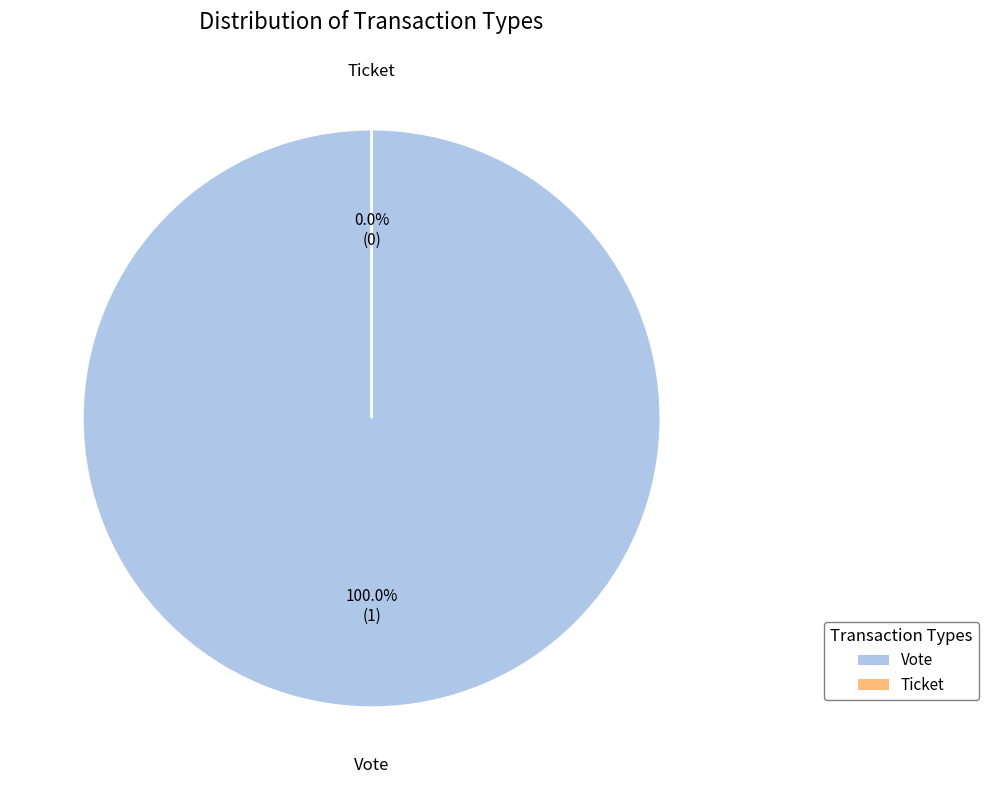

To the nearest percent, what is the average slice percentage?

50%